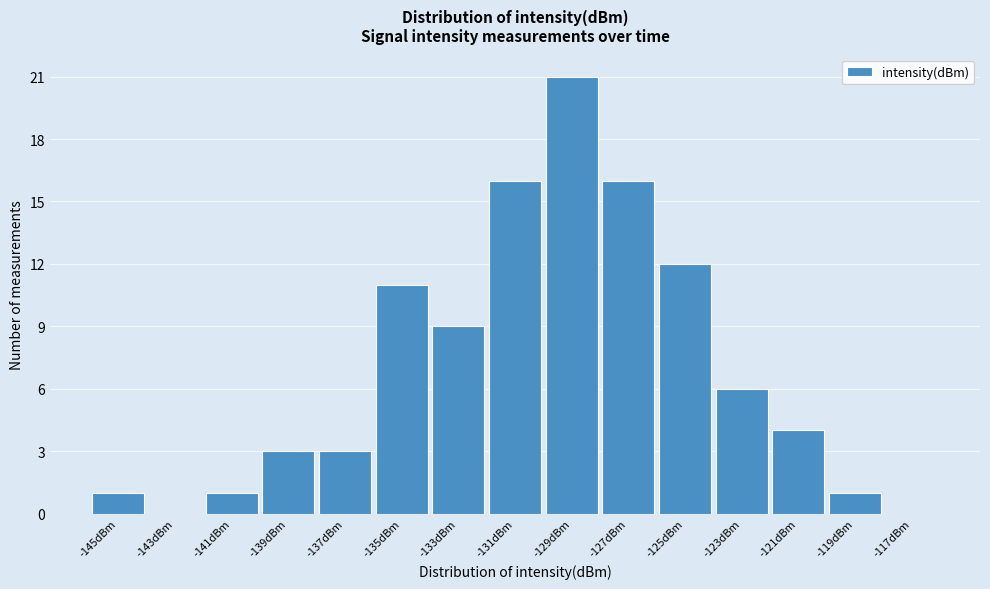

Reading left to right, list all the values displayed in this chart.

-145dBm=1	-143dBm=0	-141dBm=1	-139dBm=3	-137dBm=3	-135dBm=11	-133dBm=9	-131dBm=16	-129dBm=21	-127dBm=16	-125dBm=12	-123dBm=6	-121dBm=4	-119dBm=1	-117dBm=0